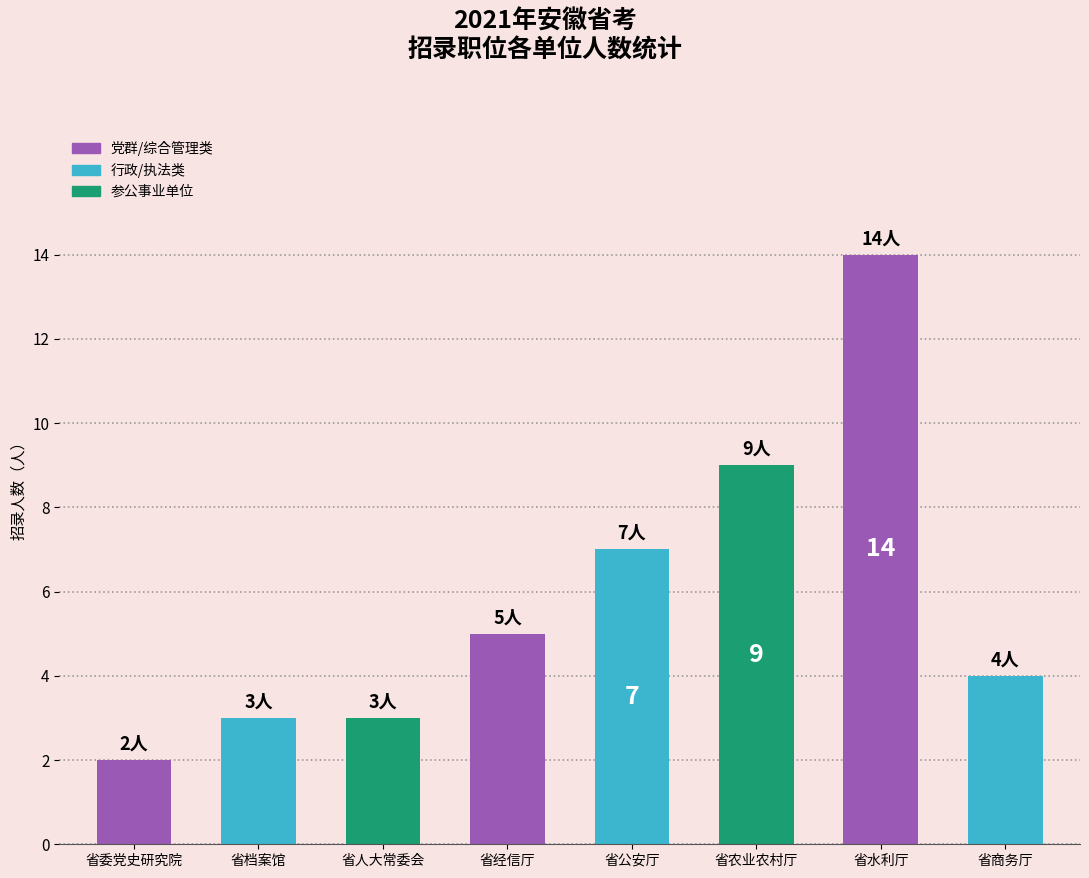

True or false: the data shows 14 at 省水利厅.

True